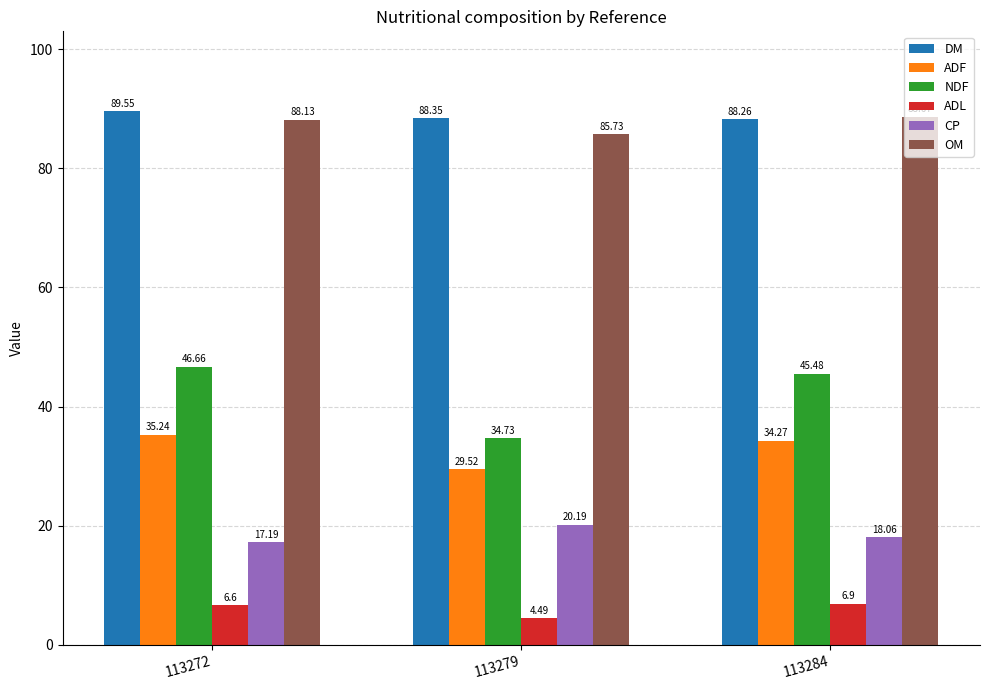

Rank the categories by CP value from highest to lowest.

113279, 113284, 113272